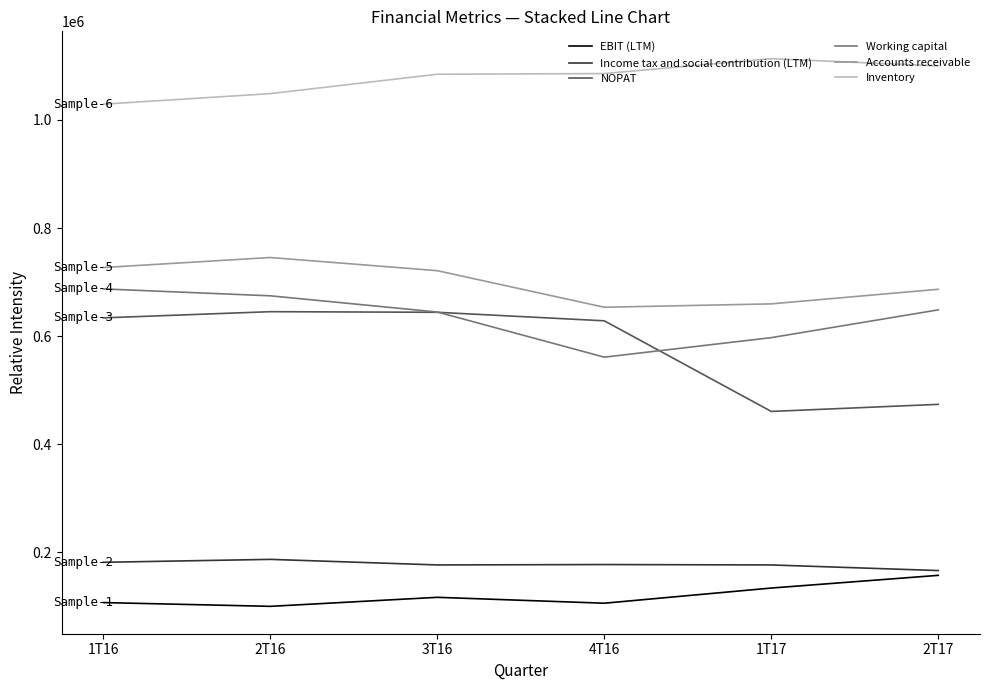

What is the minimum value for Income tax and social contribution (LTM)?

166337.0